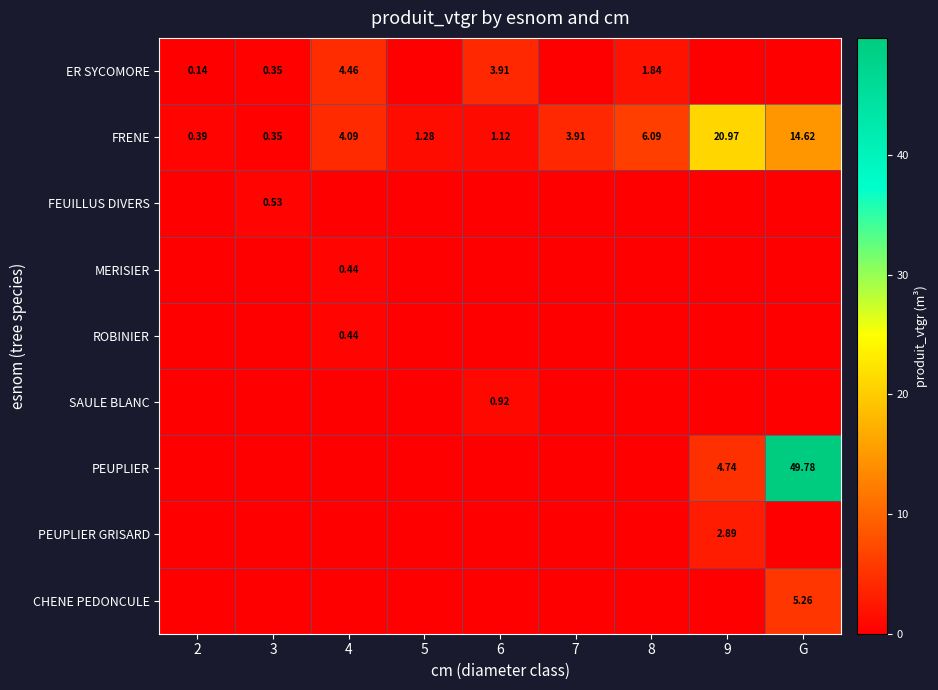

Which series has the widest spread of values?

PEUPLIER